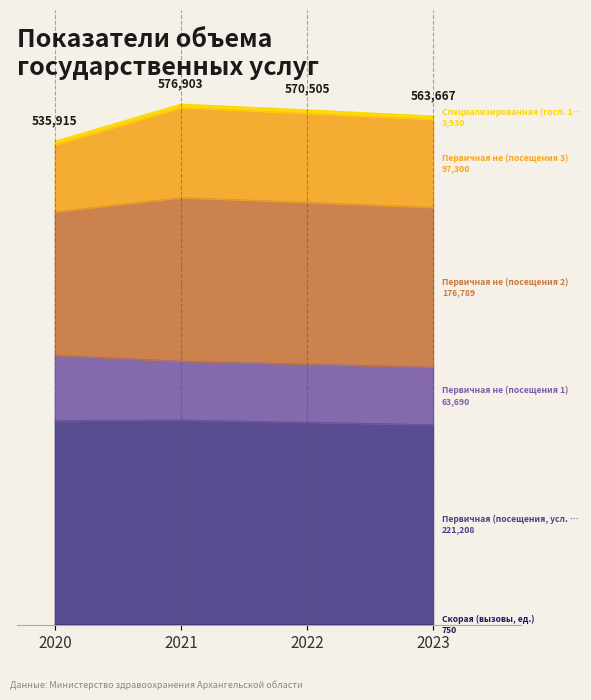

What is the sum of the Первичная (посещения, усл. ед.) values at 2020 and 2022?

451253